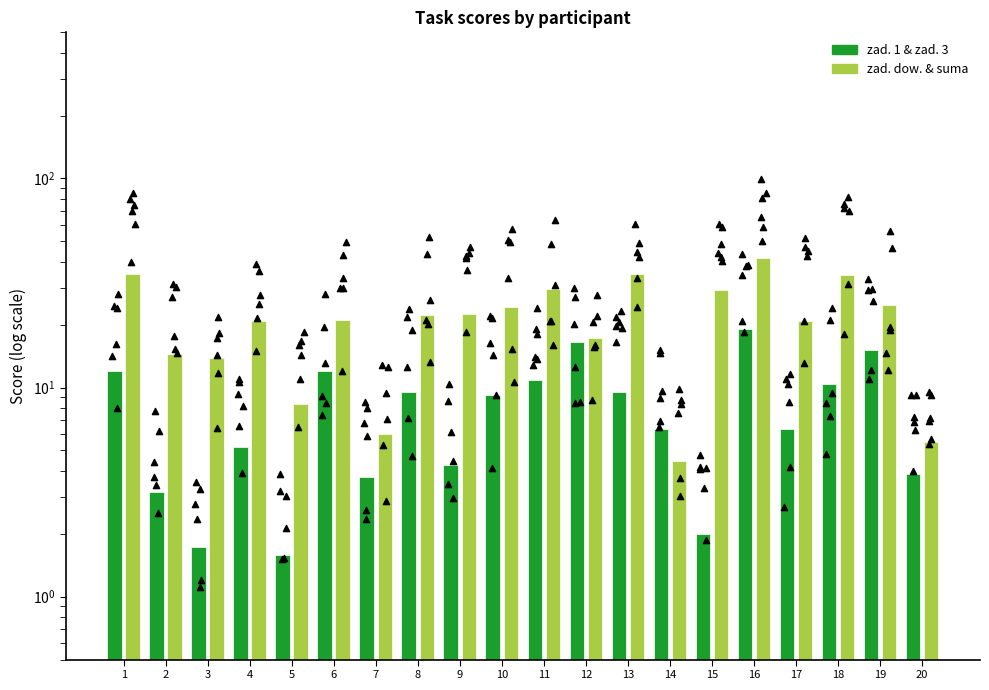

Is the value of zad. 1 & zad. 3 at 13 greater than the value of zad. dow. & suma at 5?

Yes